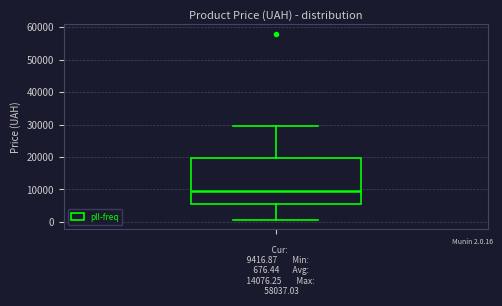

Transcribe this box plot: give where the median line is, the range the box spans, and where the two whiskers end, as read against the y-axis. The values are not printed on the chart, so give them approximately, as read against the axis.

median 9000, box 6000 to 20000, whiskers 1000 to 30000